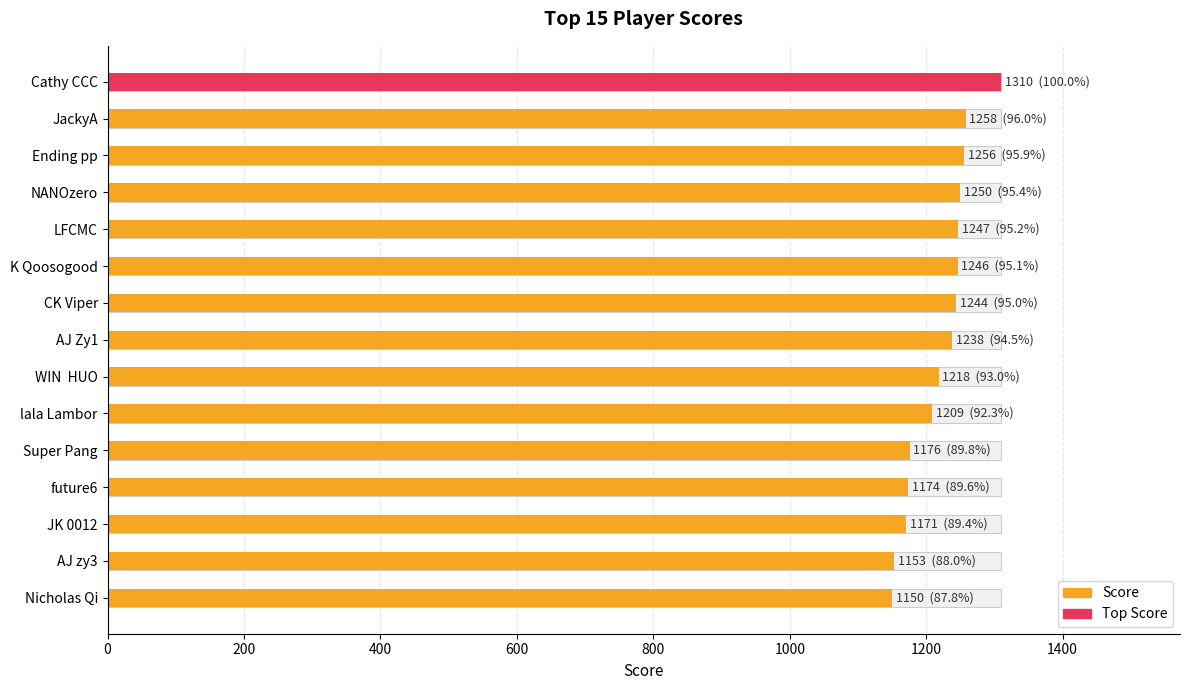

What is the ratio of the value at AJ zy3 to the value at CK Viper?

0.9